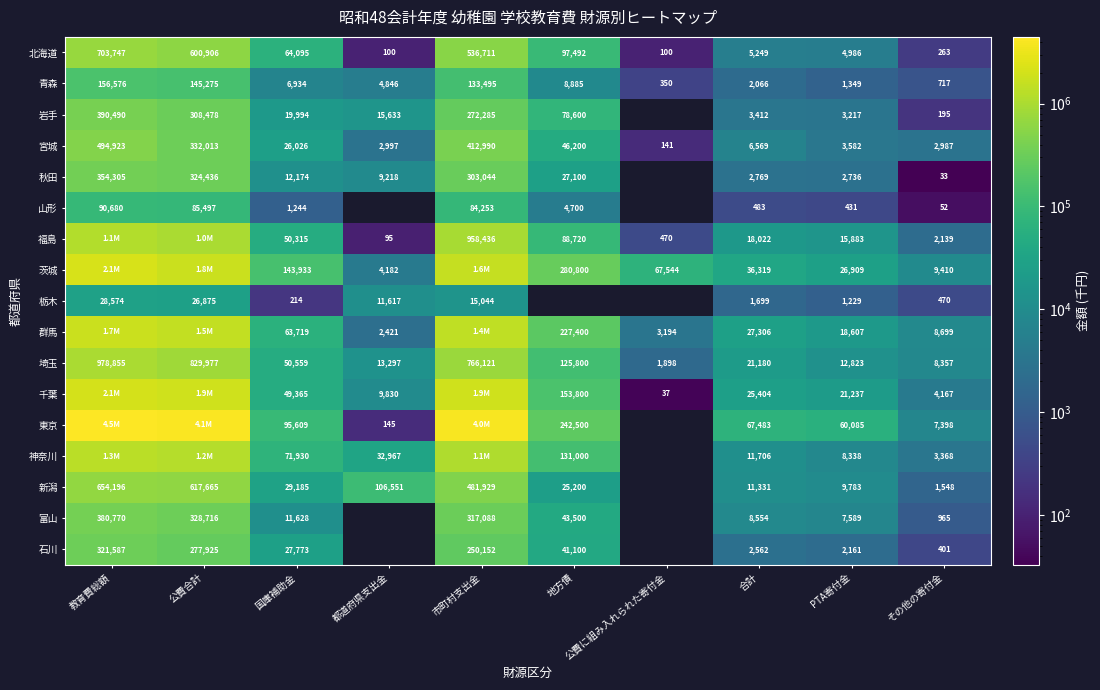

What is the difference between the 青森 values at 教育費総額 and 合計?

154510